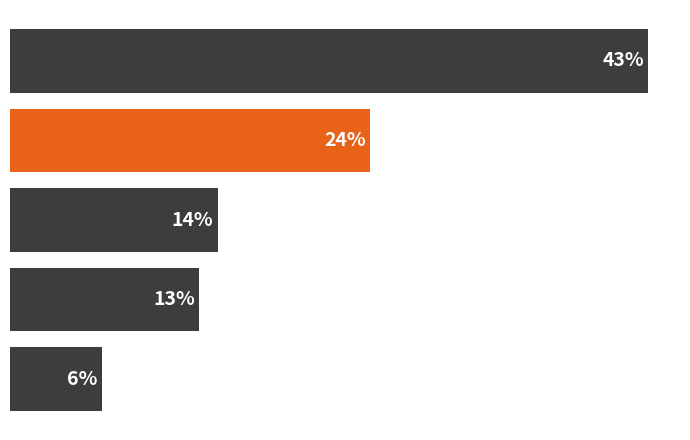

Does the chart contain any negative values?

No